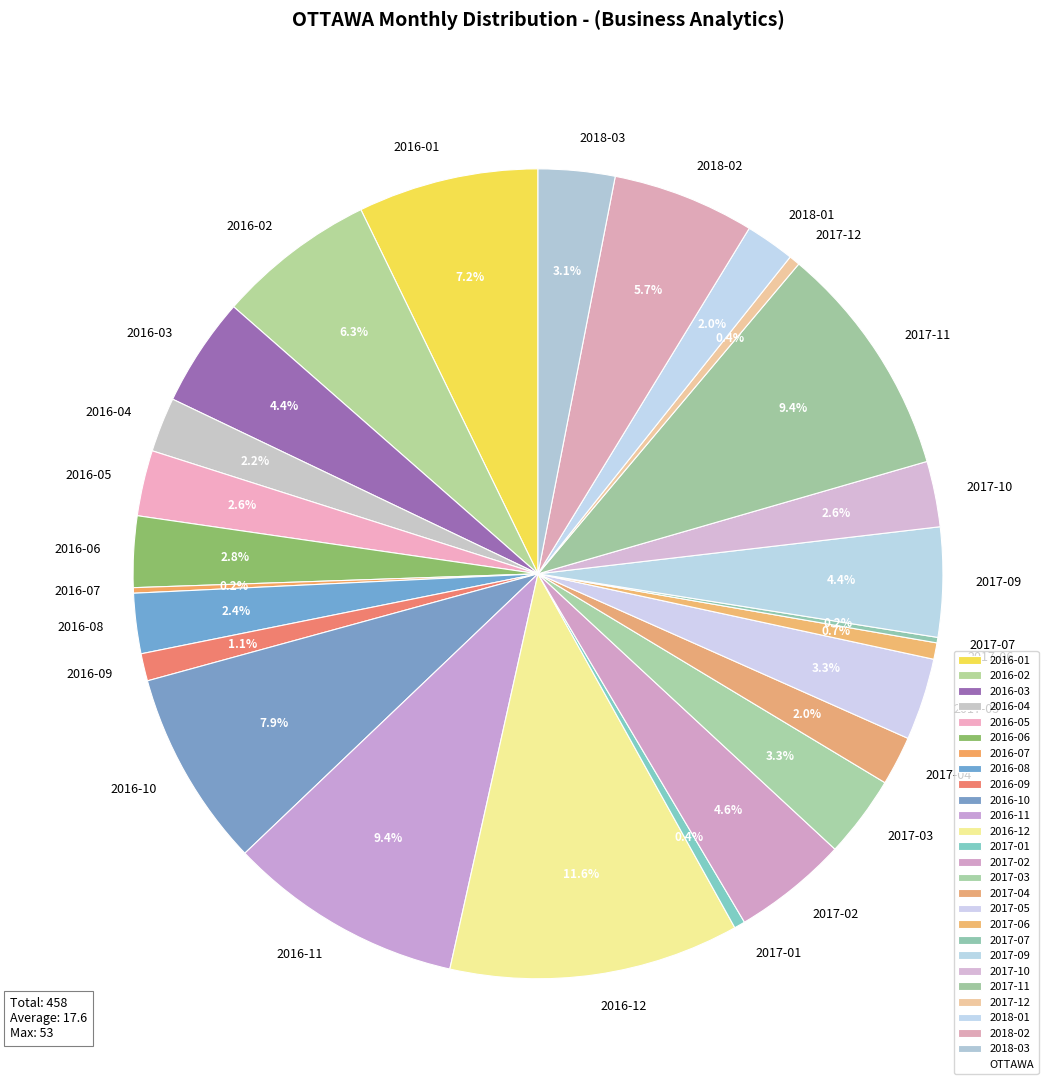

To the nearest percent, what portion does 2016-06 represent?

3%